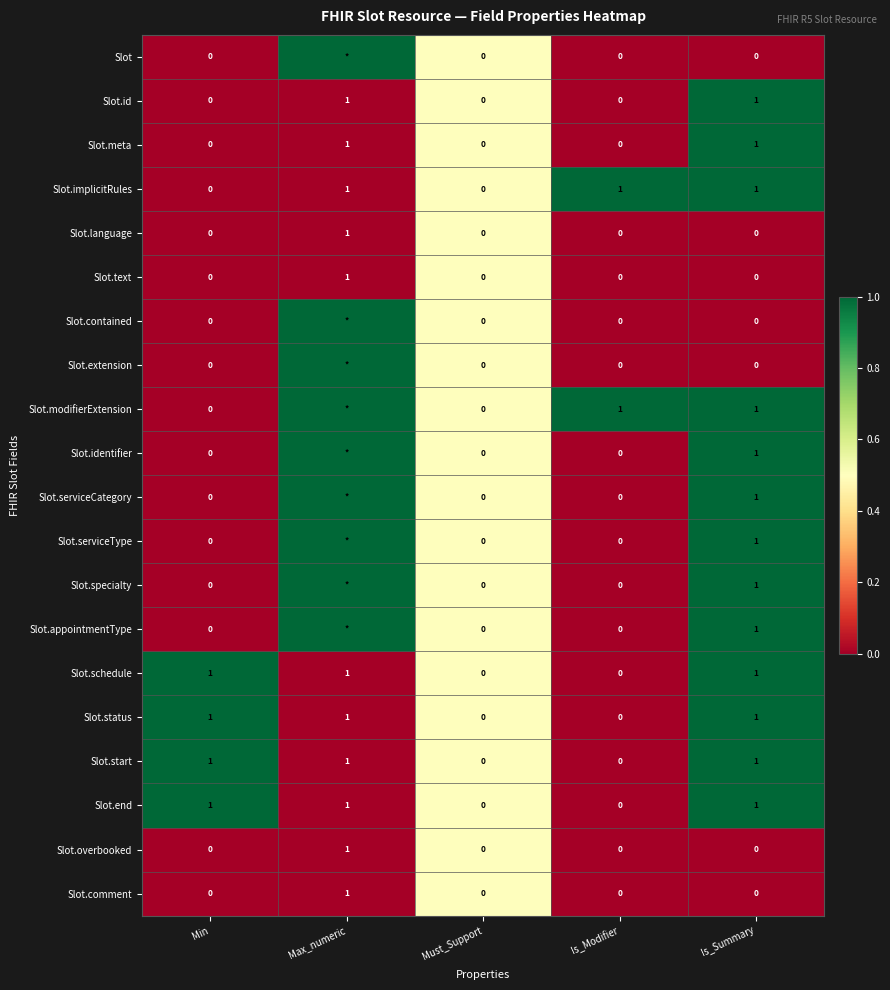

How many series are shown in this chart?

20